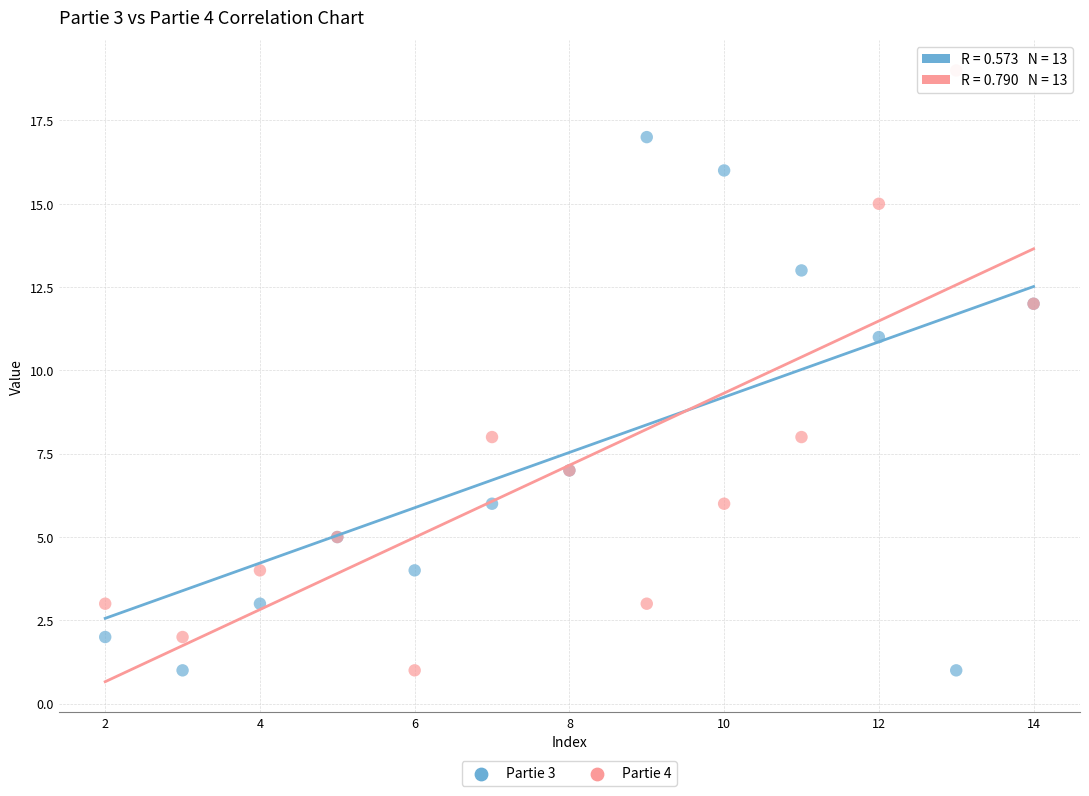

Across all series, what Y value is closest to 10?

11